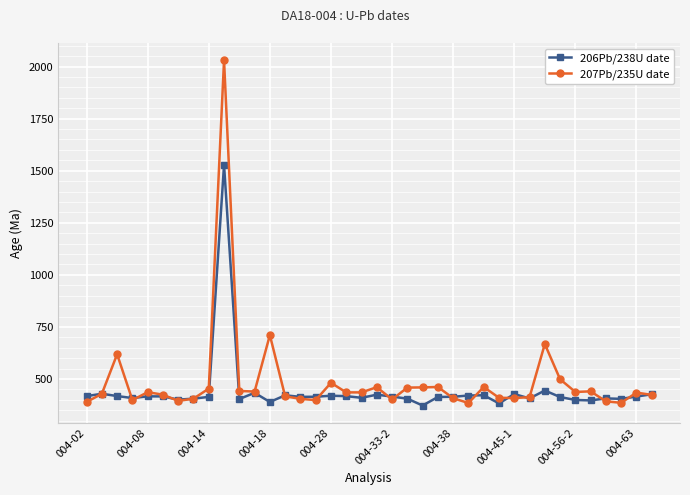

List the series in order of their overall mean, highest first.

207Pb/235U date, 206Pb/238U date